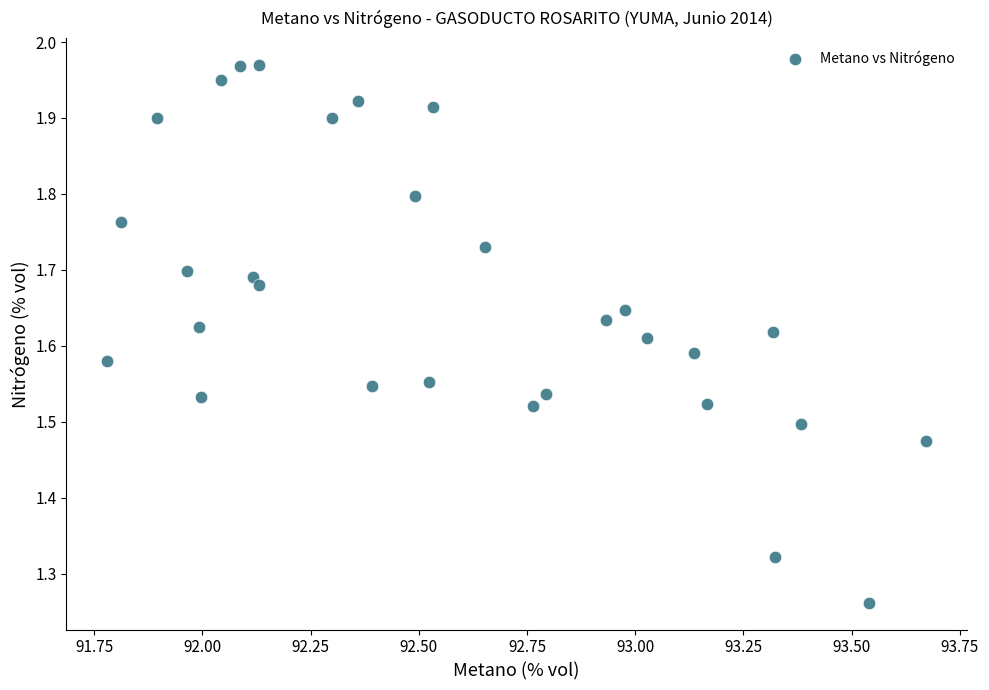

What is the range of Y values (max minus min)?

0.7